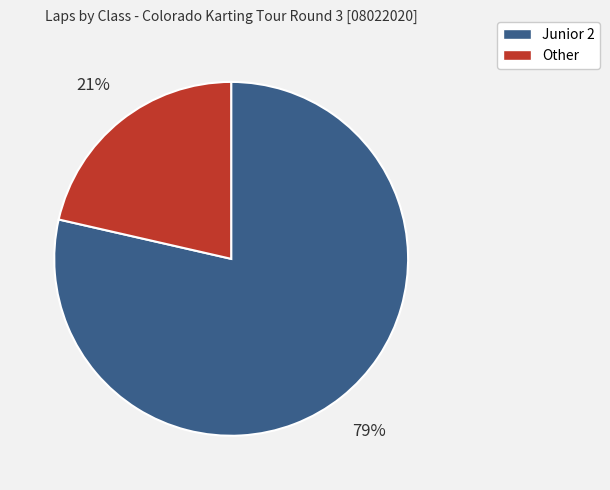

Between Other and Junior 2, which is larger?

Junior 2